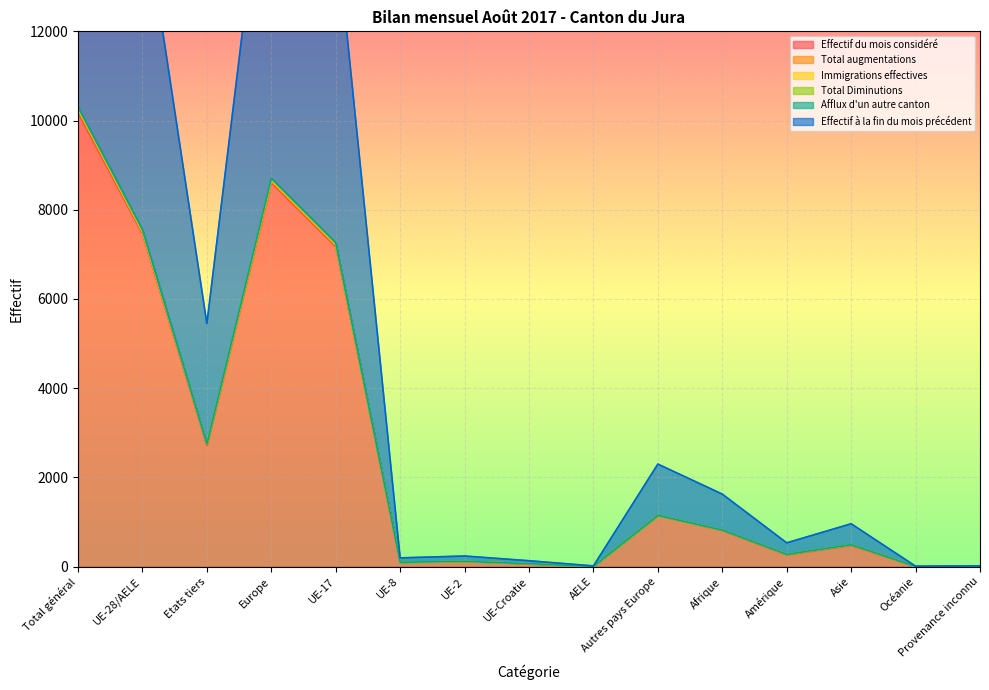

Which category has the highest value in the Effectif du mois considéré series?

Total général